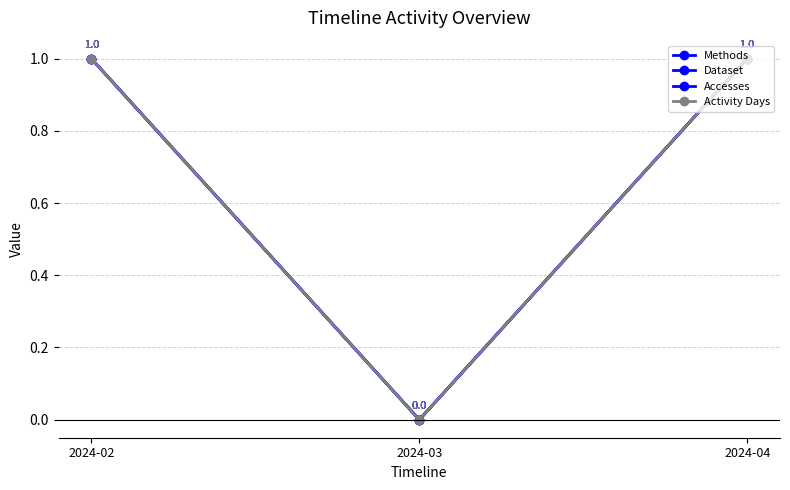

Where is Methods nearest to the value 0?

2024-03